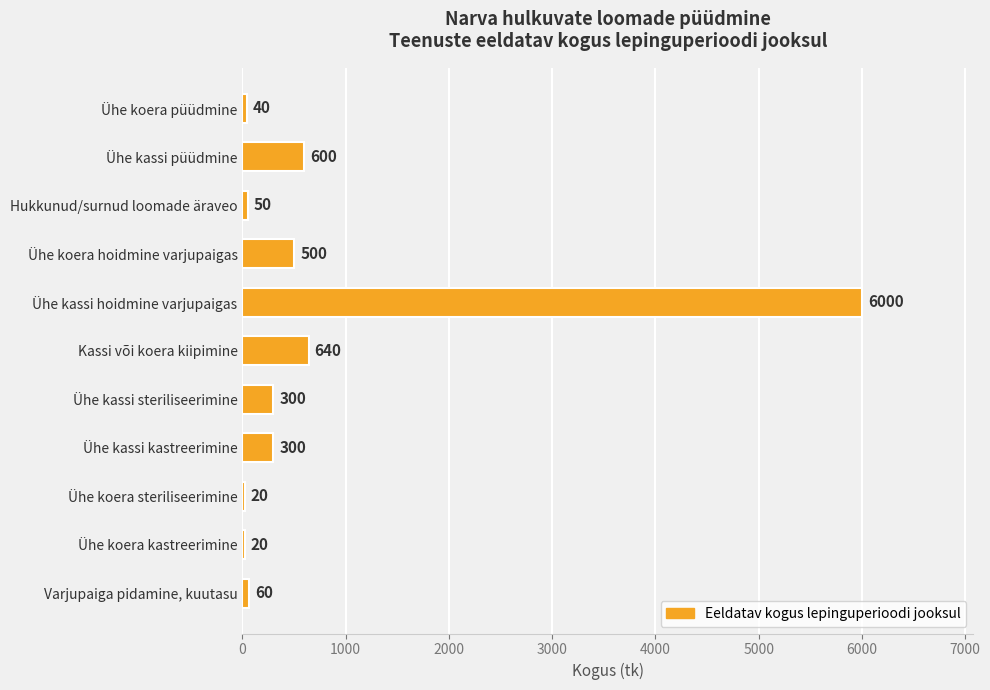

Reading top to bottom, transcribe all the data shown in this chart.

Ühe koera püüdmine=40	Ühe kassi püüdmine=600	Hukkunud/surnud loomade äraveo=50	Ühe koera hoidmine varjupaigas=500	Ühe kassi hoidmine varjupaigas=6000	Kassi või koera kiipimine=640	Ühe kassi steriliseerimine=300	Ühe kassi kastreerimine=300	Ühe koera steriliseerimine=20	Ühe koera kastreerimine=20	Varjupaiga pidamine, kuutasu=60